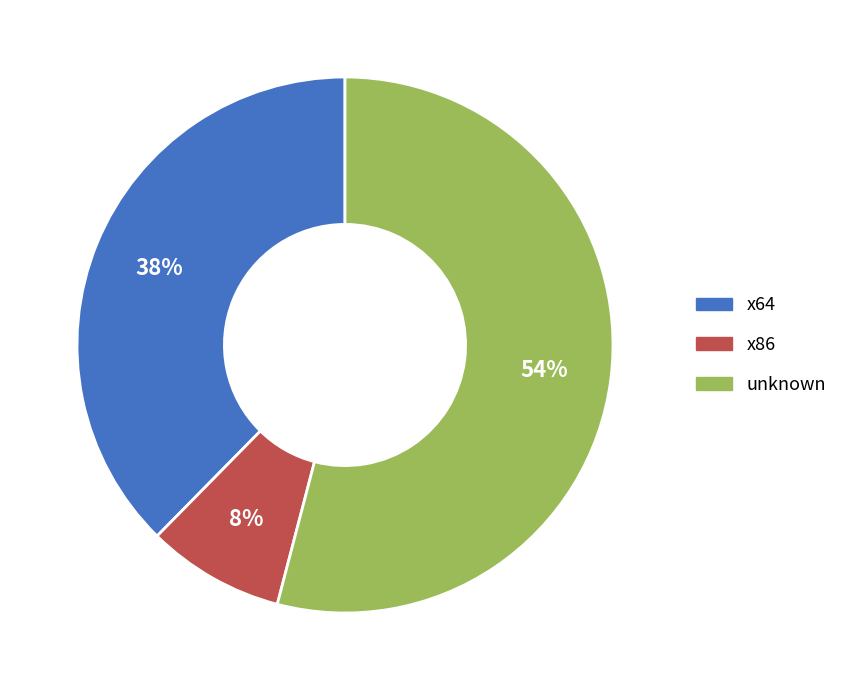

Does any single category account for the majority?

Yes